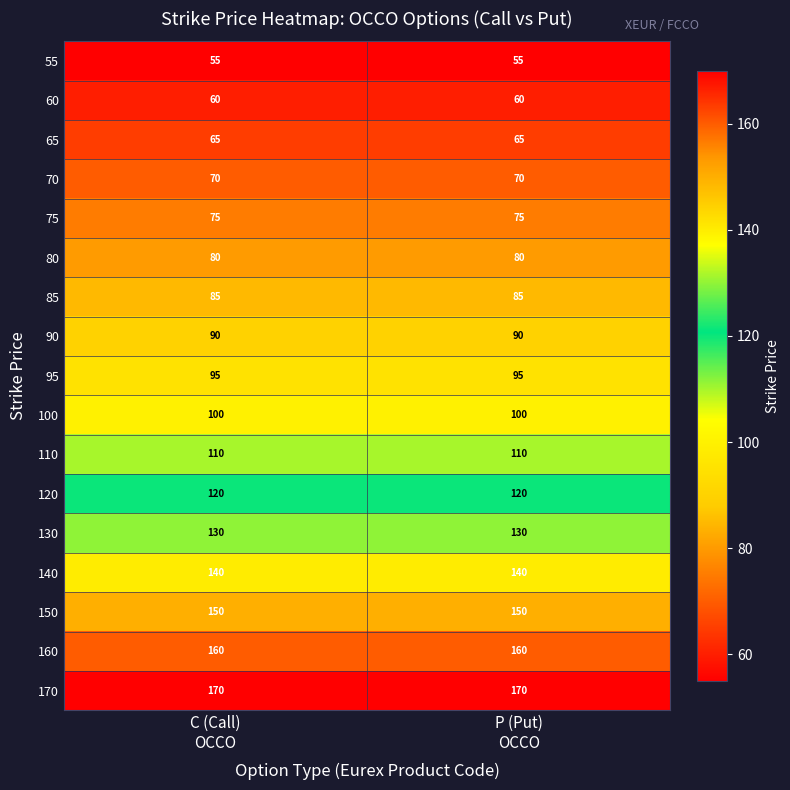

At how many categories does at least one series exceed 104?

2